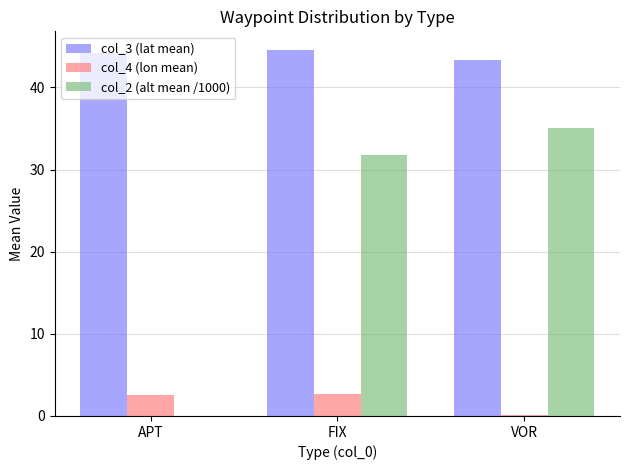

What is the greatest value displayed?

44.6